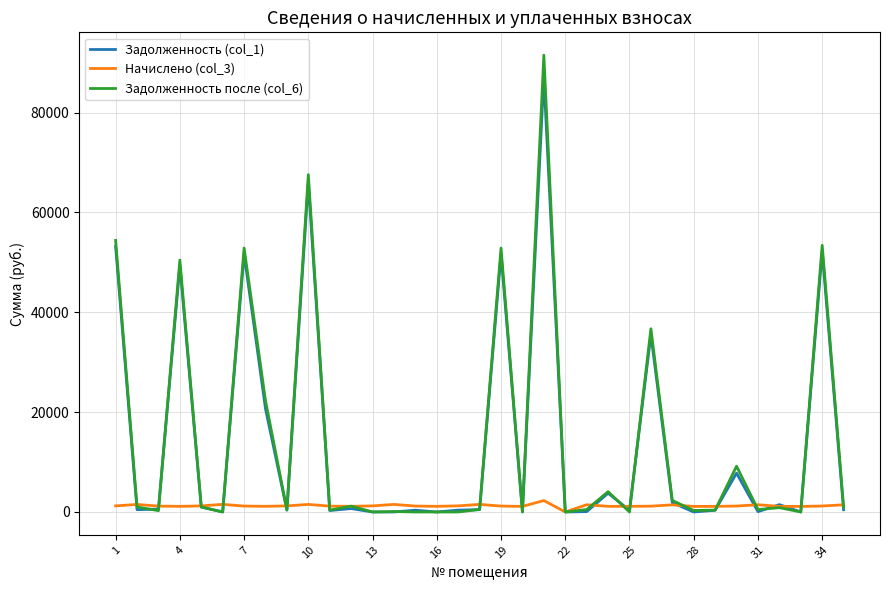

Which series has the largest range (max minus min)?

Задолженность после (col_6)